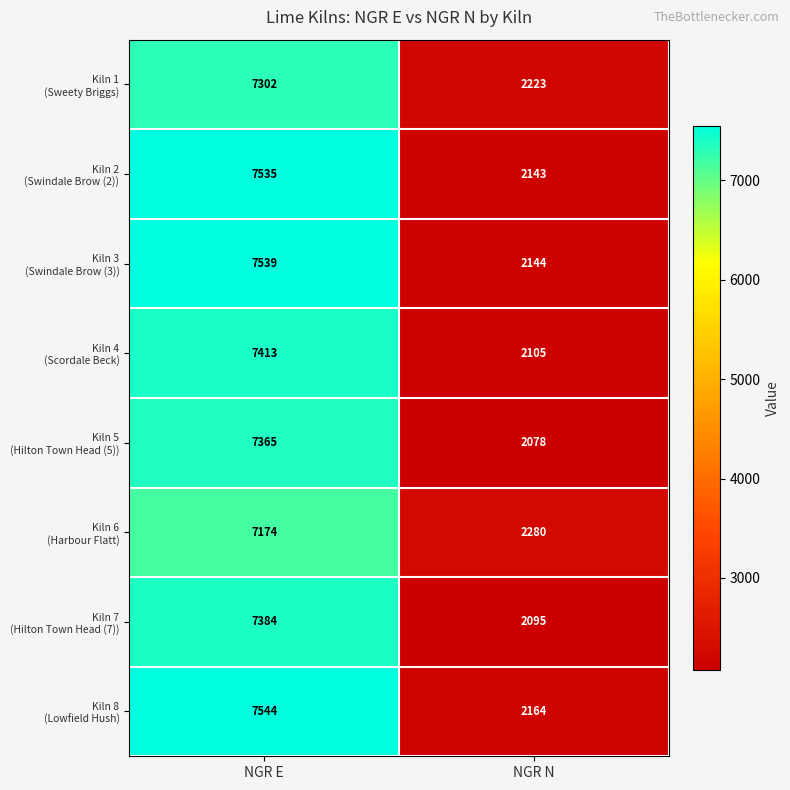

At which category is the sum across all series the highest?

NGR E